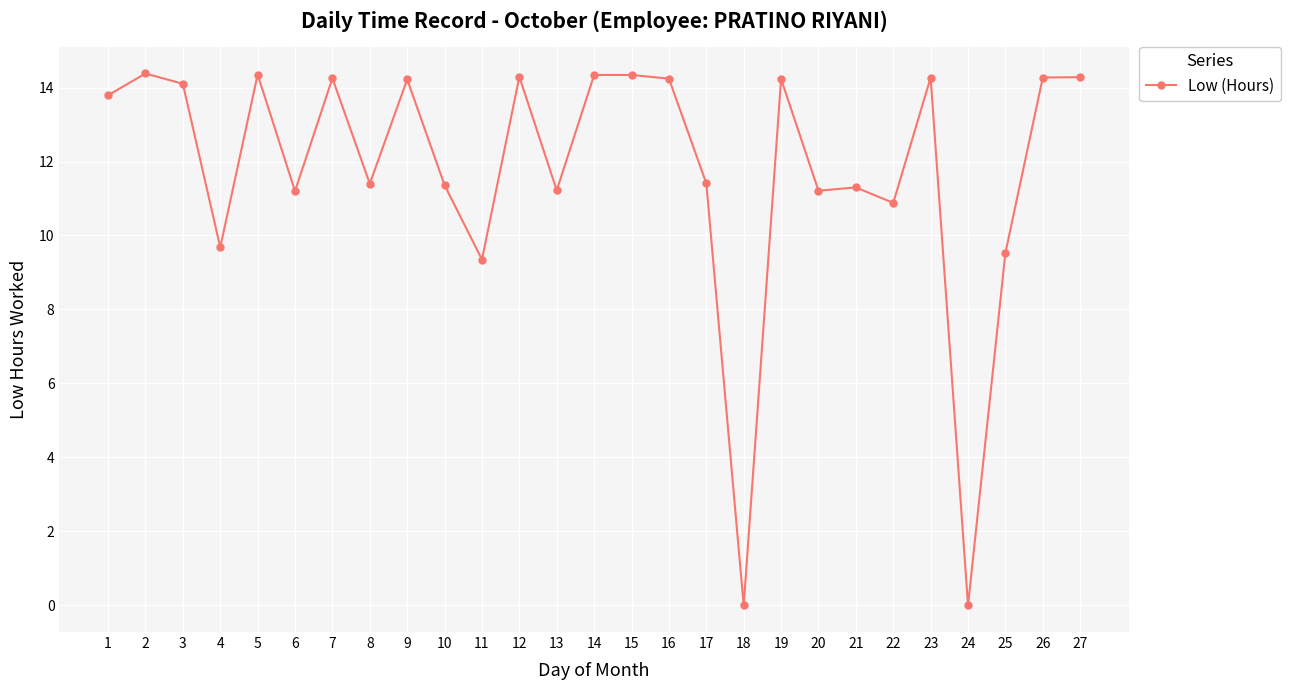

At which category does the data reach its first local valley?

4